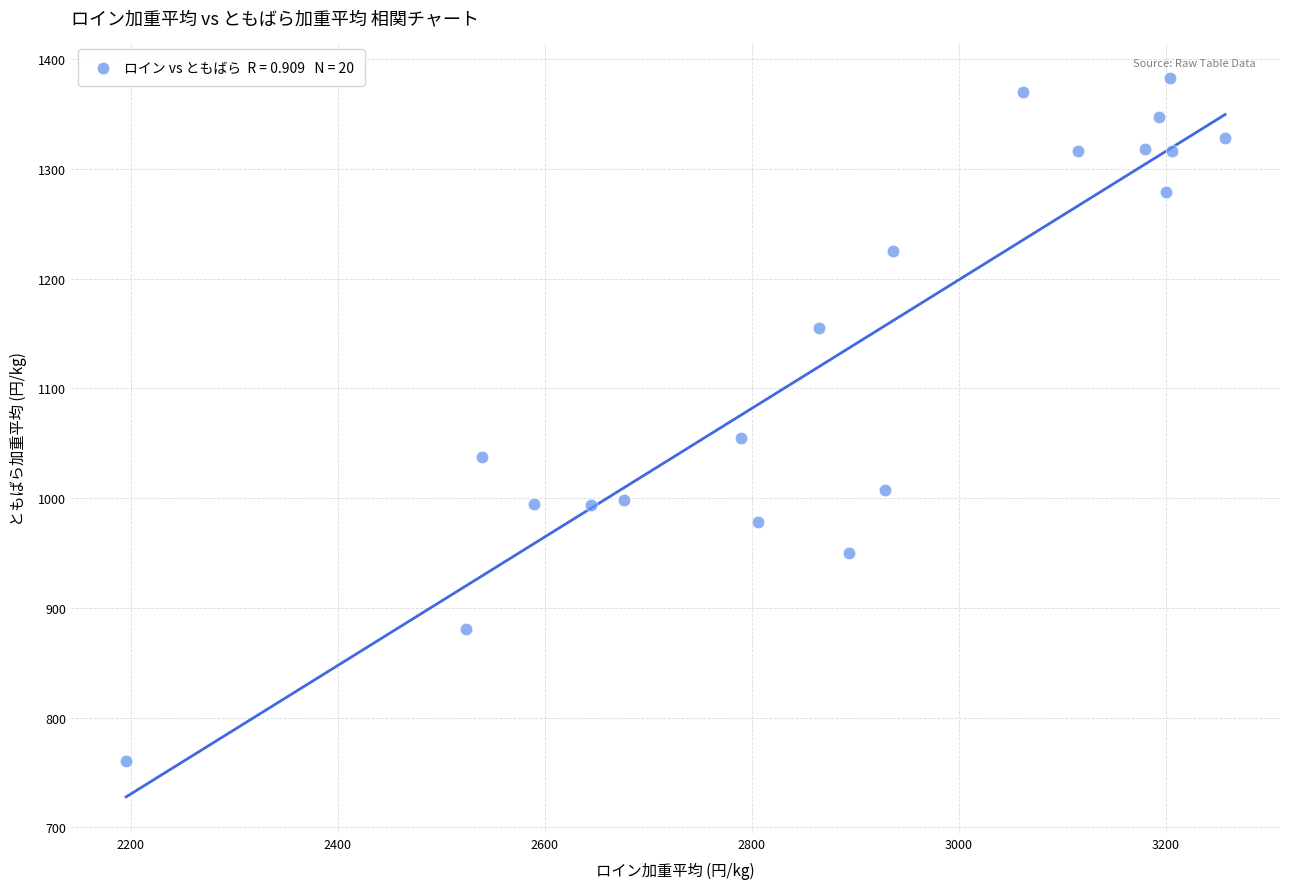

What Y value in the scatter plot is closest to 1071?

1054.3